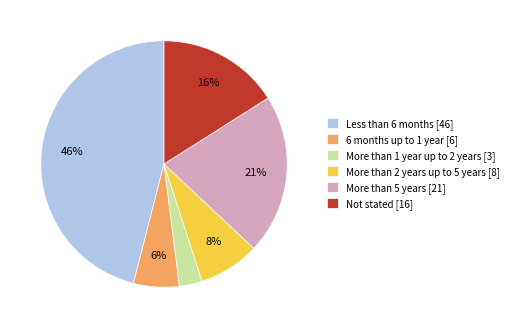

Is the sum of Not stated [16] and Less than 6 months [46] greater than half?

Yes